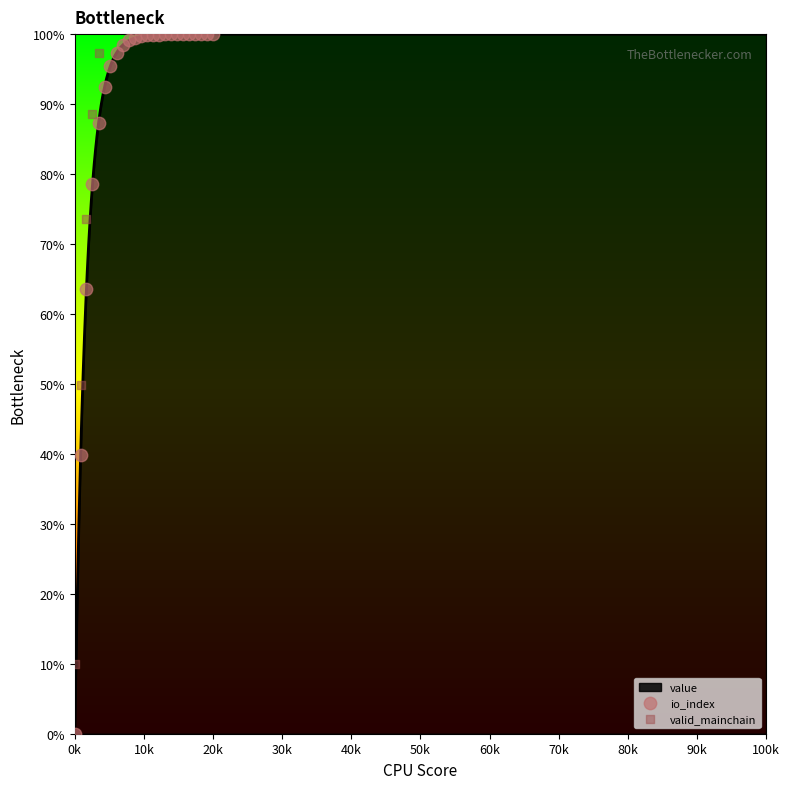

Which category has the lowest value in the value series?

0k